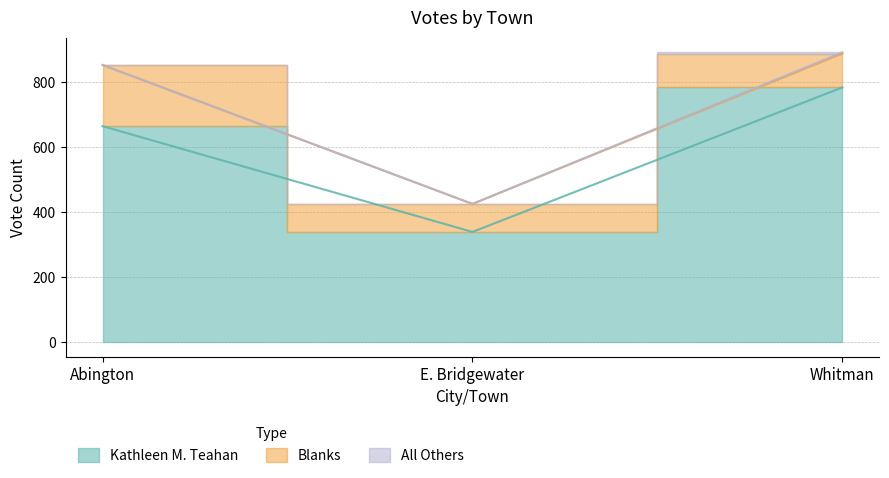

Does the chart display data point markers on the line(s)?

No